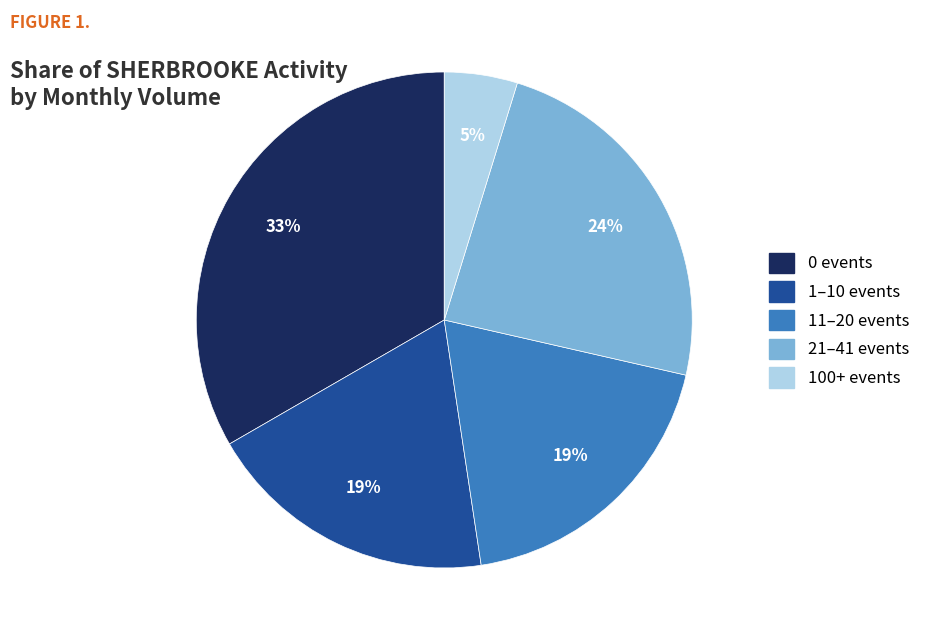

To the nearest percent, what is the average slice percentage?

20%